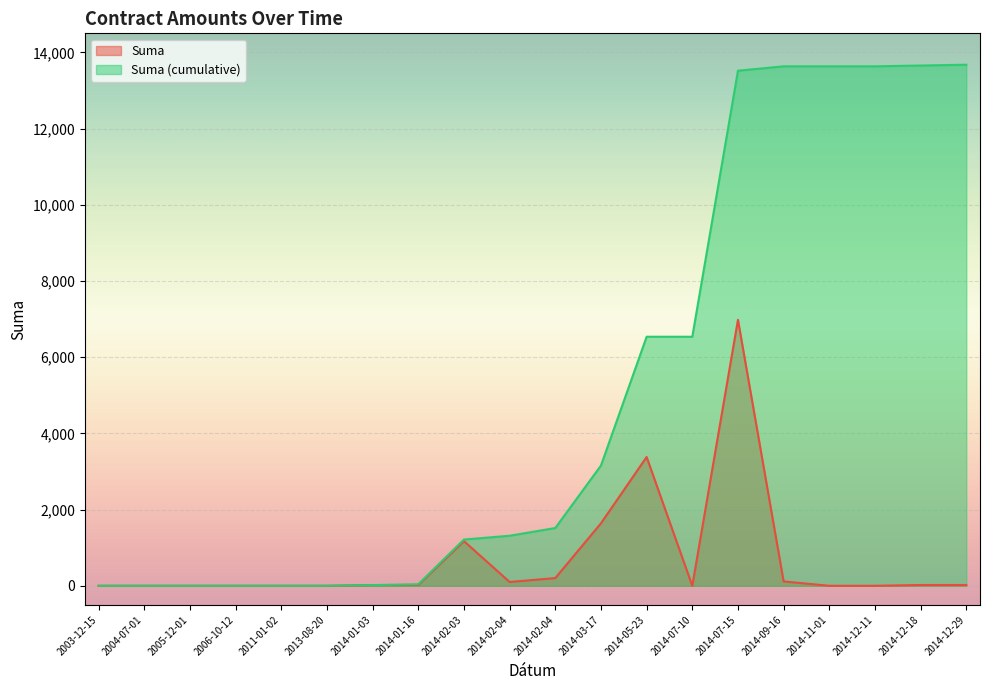

Is the value of Suma at 2014-09-16 greater than the value of Suma (cumulative) at 2003-12-15?

Yes